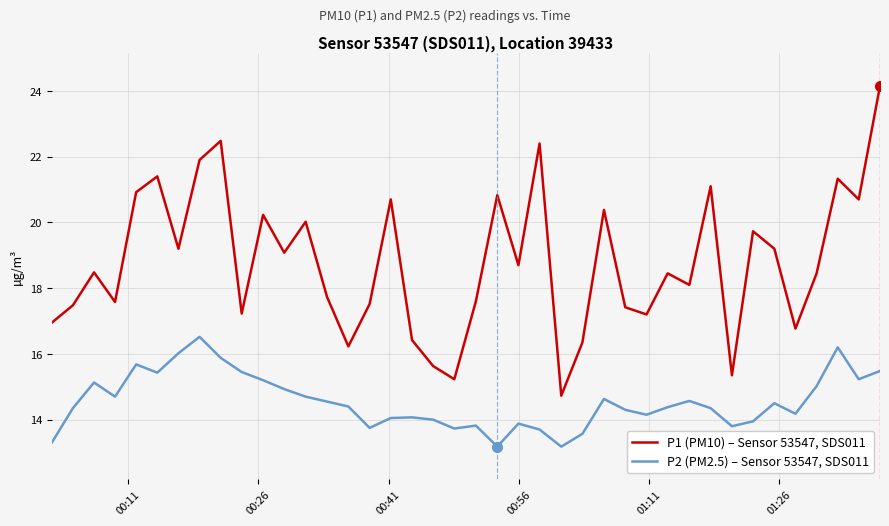

True or false: P1 (PM10) – Sensor 53547, SDS011 and P2 (PM2.5) – Sensor 53547, SDS011 cross at least once.

False